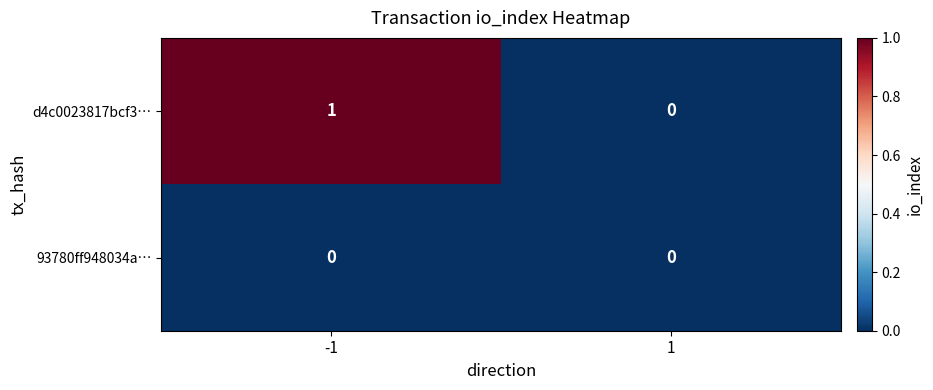

What is the spread (max minus min) of values at -1?

1